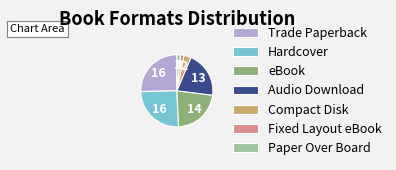

Is the sum of Fixed Layout eBook and Compact Disk greater than half?

No